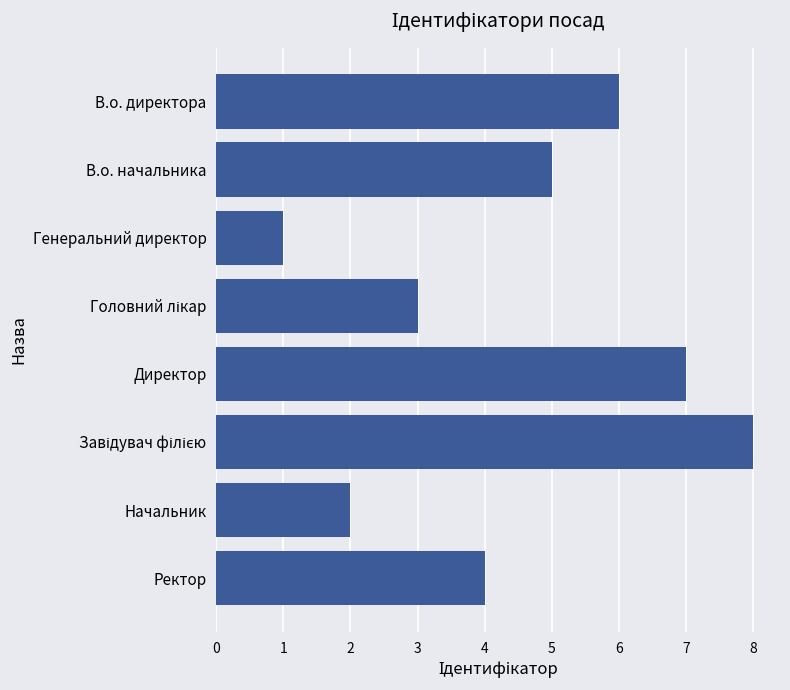

Where is the data nearest to the value 4?

Ректор